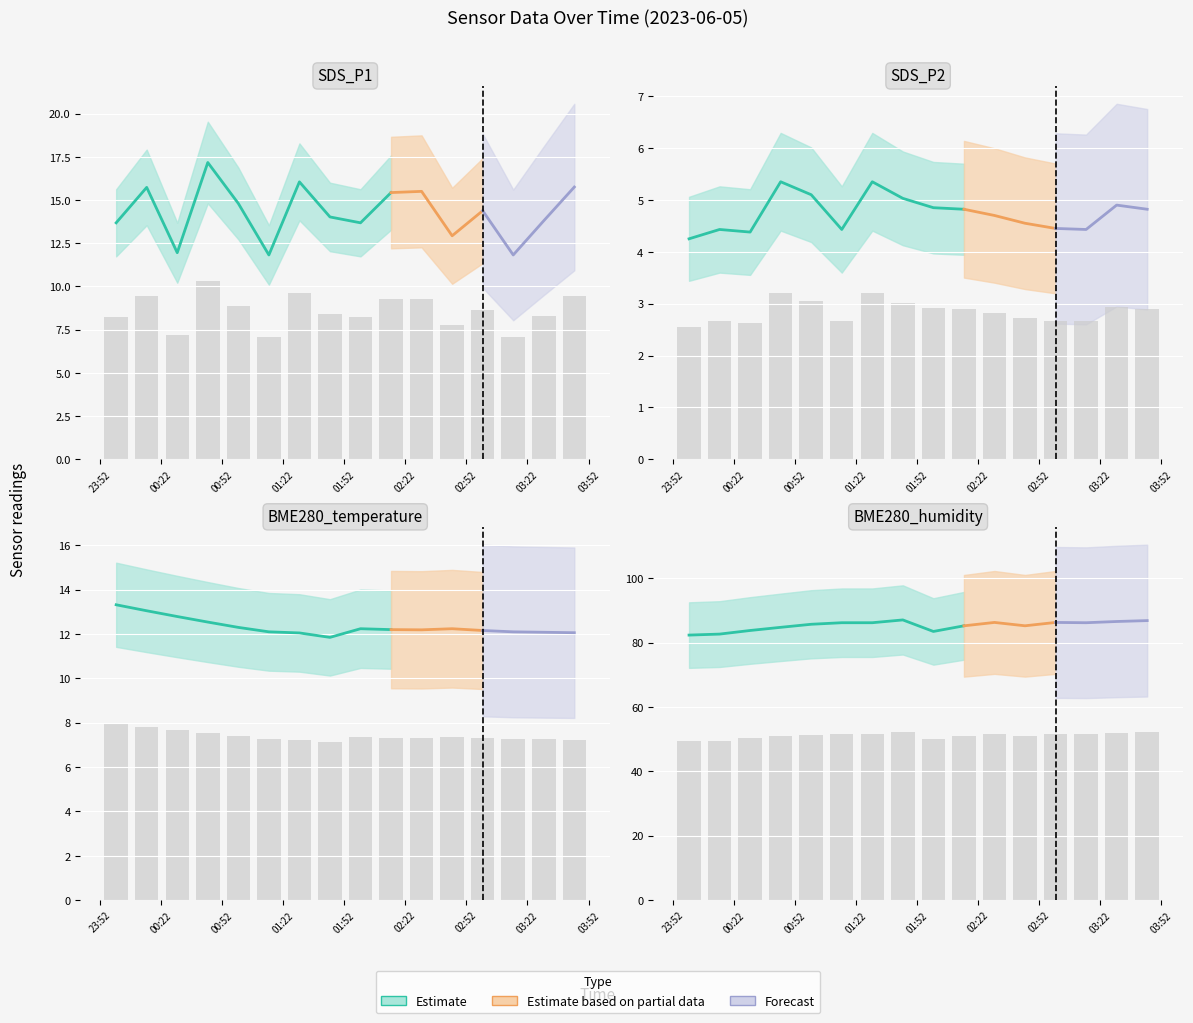

True or false: BME280_temperature has a value of 3.0 at 2023/06/05 03:30.

False